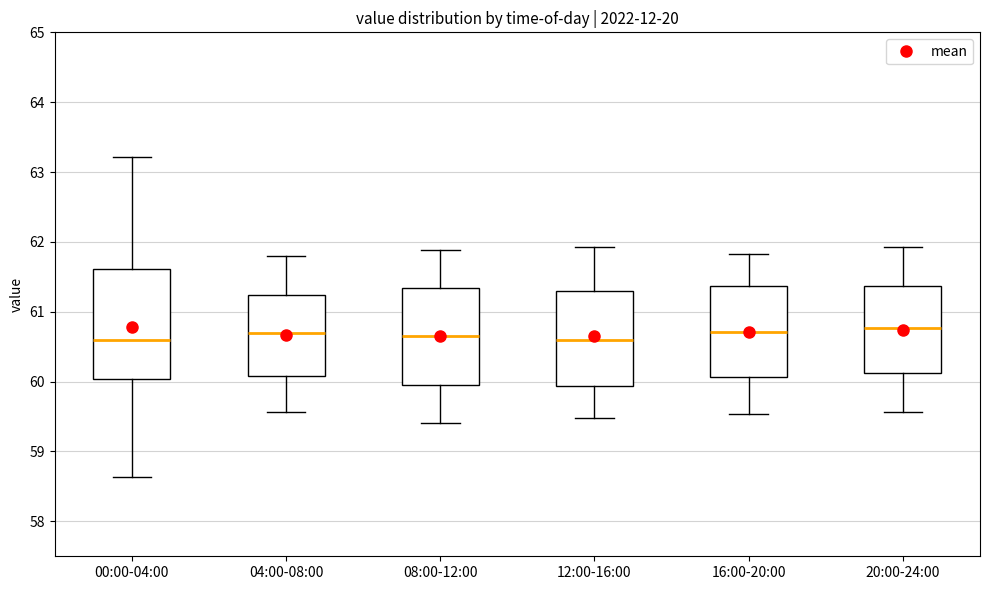

Where is the upper edge of the box for 12:00-16:00 on the y-axis? The values are not printed on the chart, so give them approximately, as read against the axis.

61.3